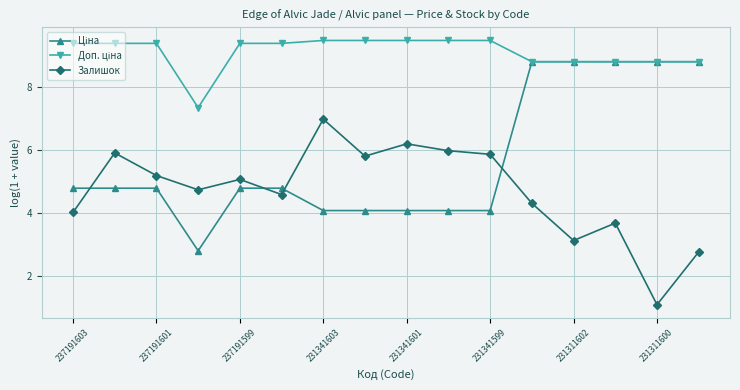

What is the smallest value displayed?

1.1